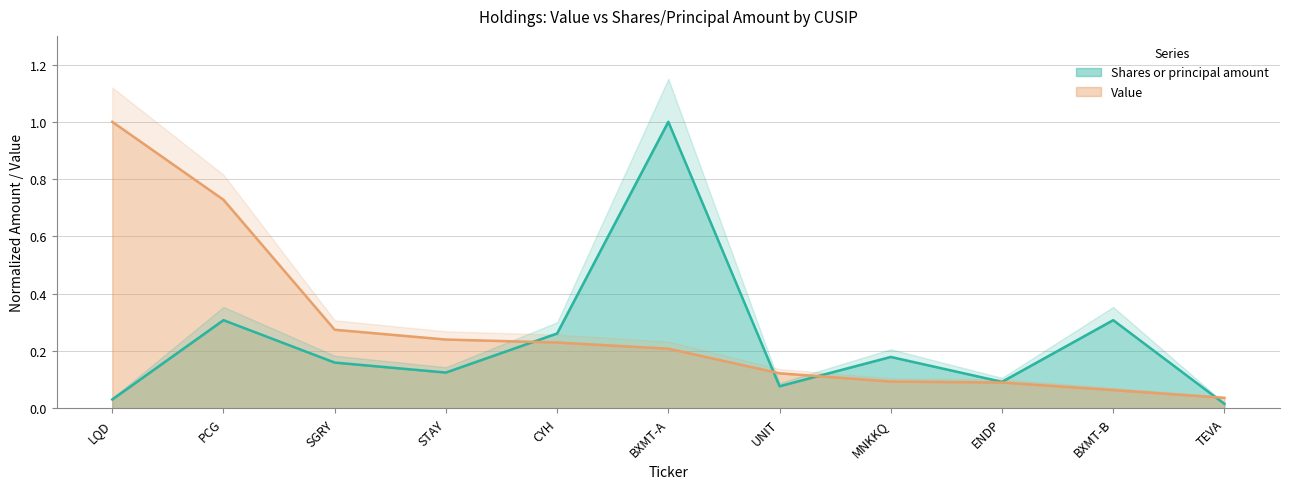

Where is Value nearest to the value 0?

TEVA